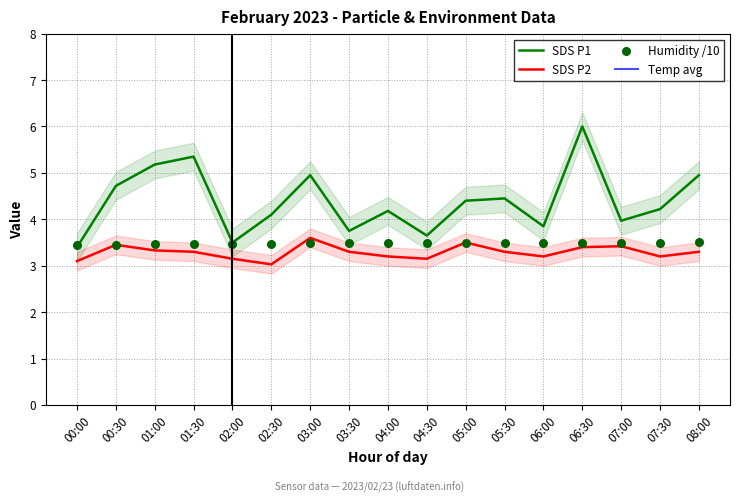

At how many categories does at least one series exceed 13?

17